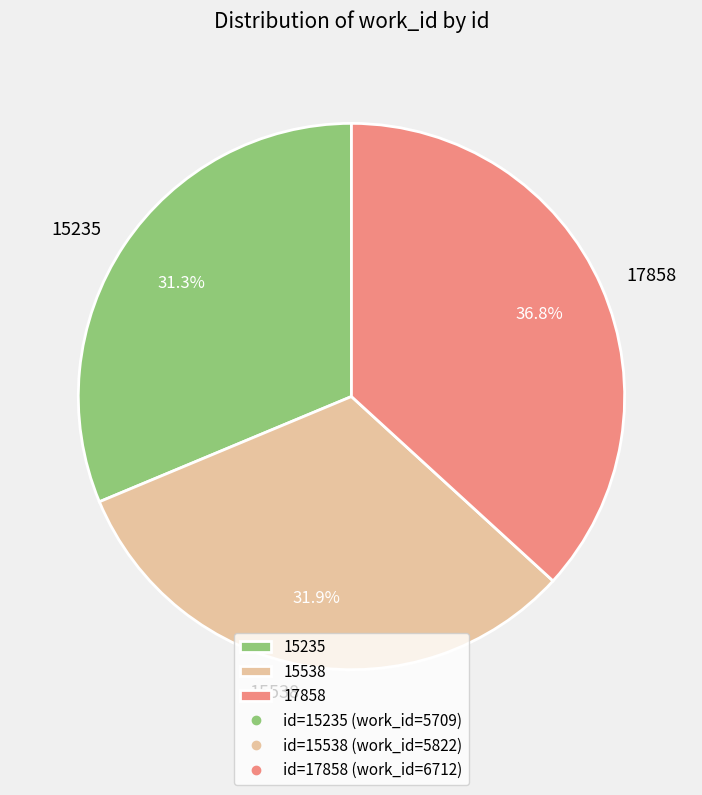

To the nearest percent, what is the average slice percentage?

33%